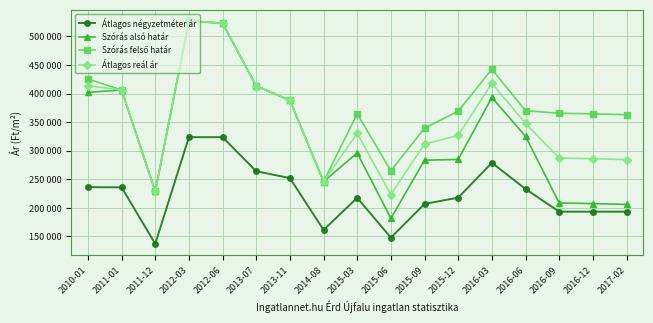

What is the label of the 1st point from the left?

2010-01